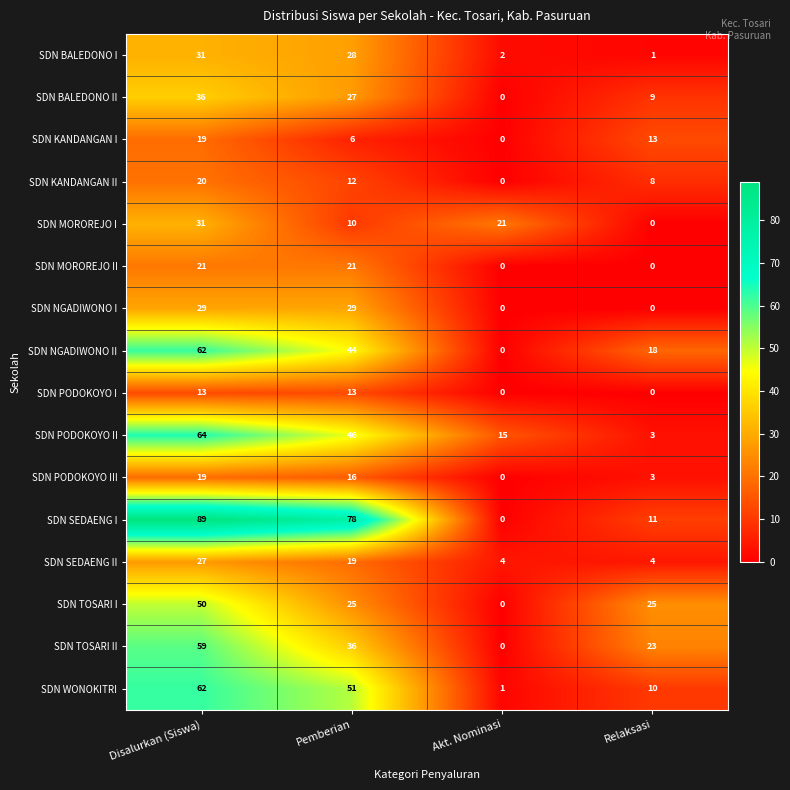

Count the SDN KANDANGAN I values in the range 6 to 19.

3